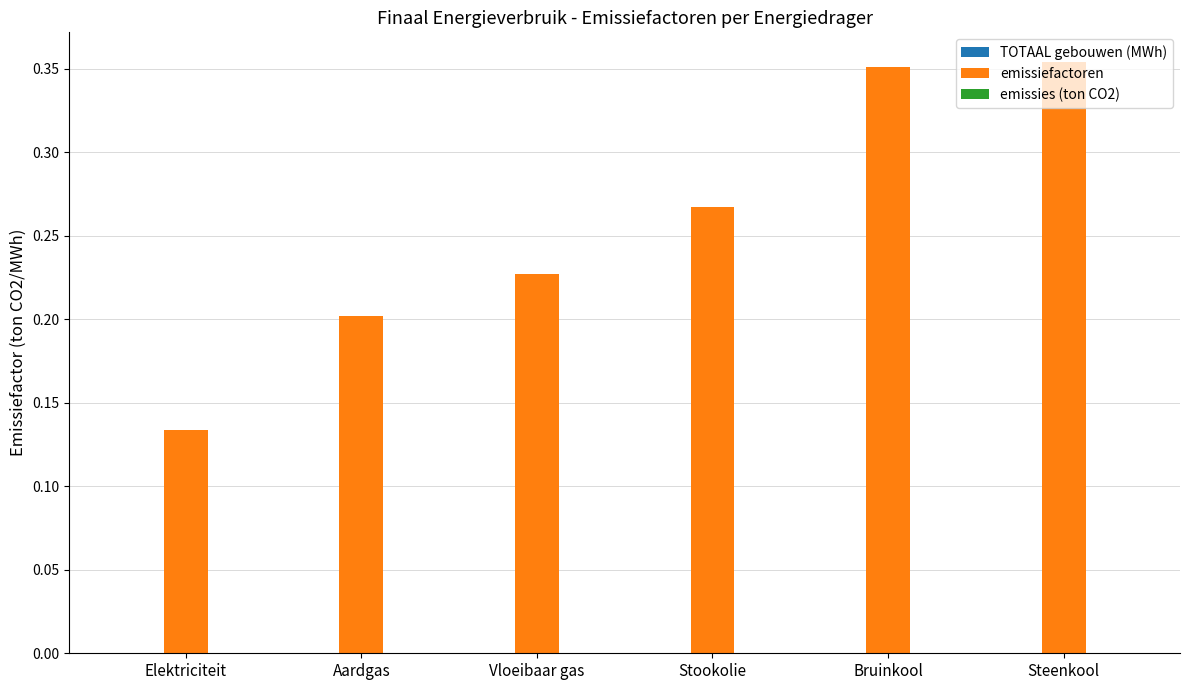

Is it true that the value at Aardgas is 0.2?

True